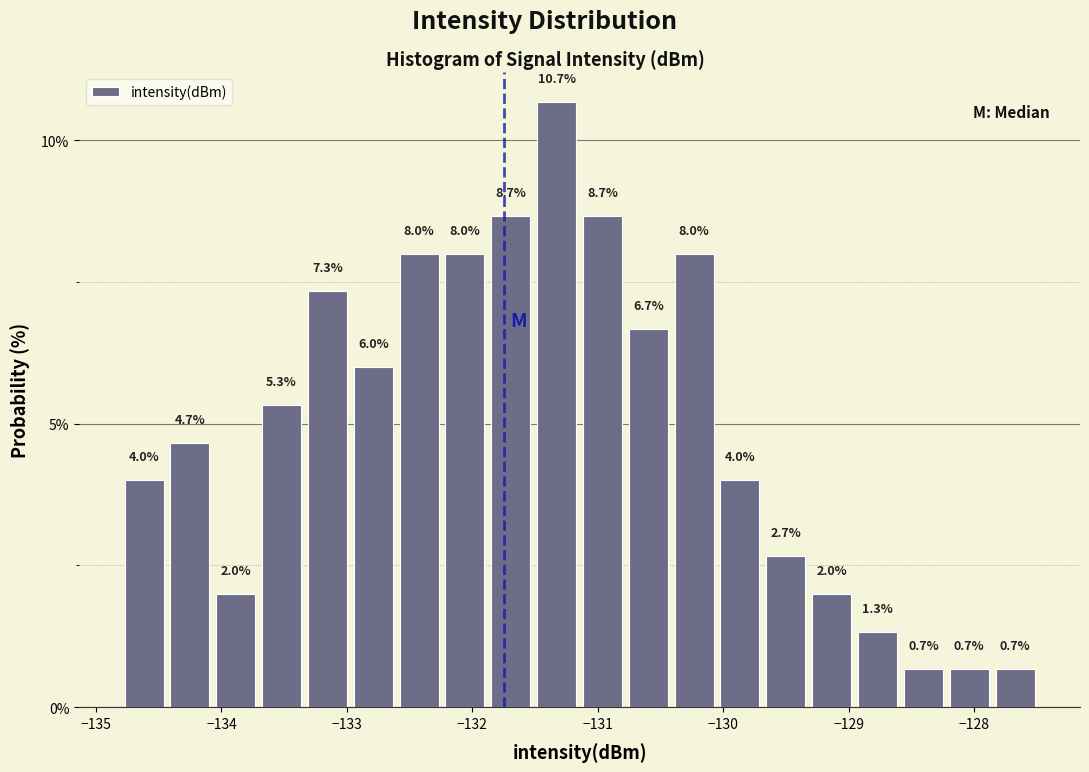

Read against the x-axis, roughly where is the centre of the tallest bar?

-131.3